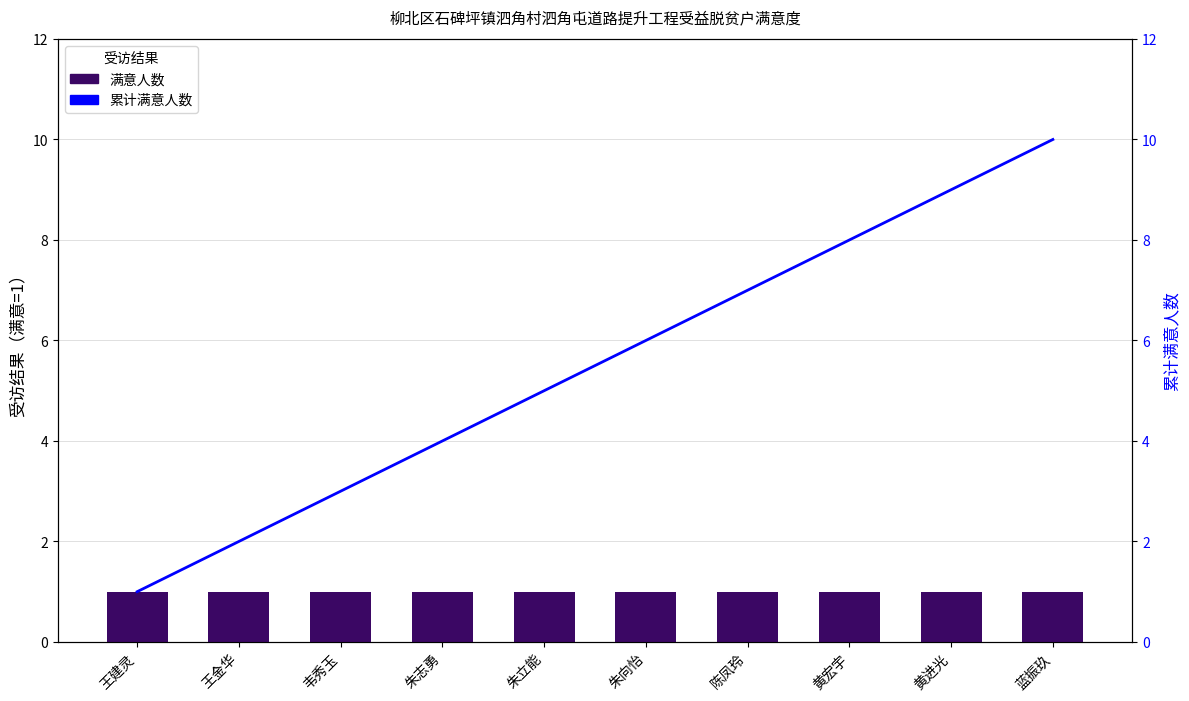

List the labels in order of 累计满意人数 value, smallest first.

王建灵, 王金华, 韦秀玉, 朱志勇, 朱立能, 朱向怡, 陈凤玲, 黄宏宇, 黄进光, 蓝振玖